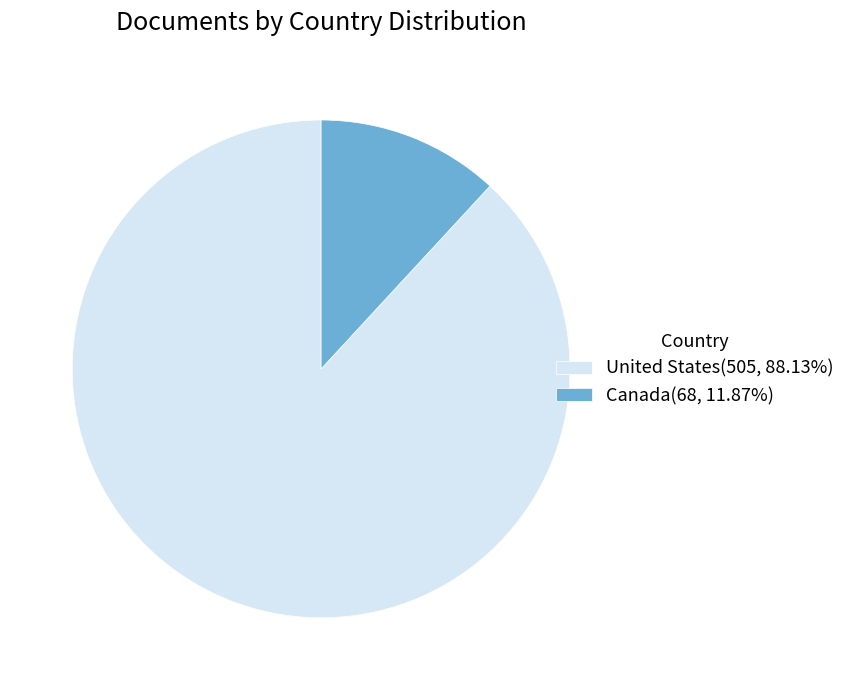

Which slice is the largest?

United States